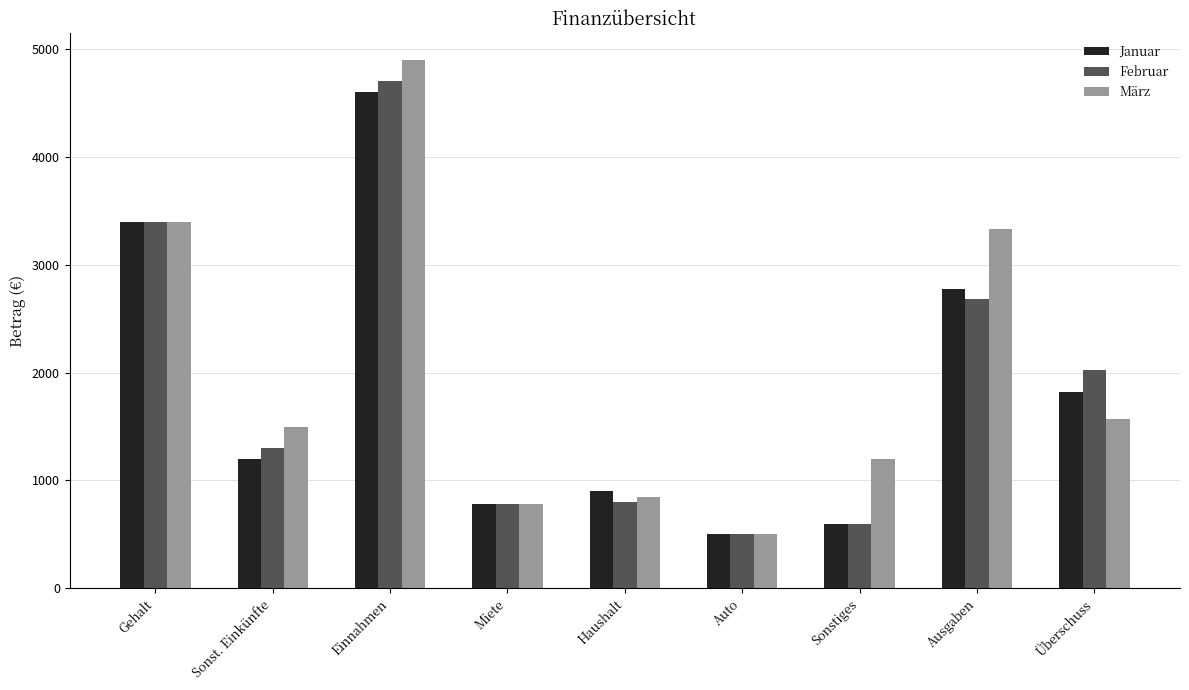

What is the difference between the maximum and minimum values in the Februar series?

4200